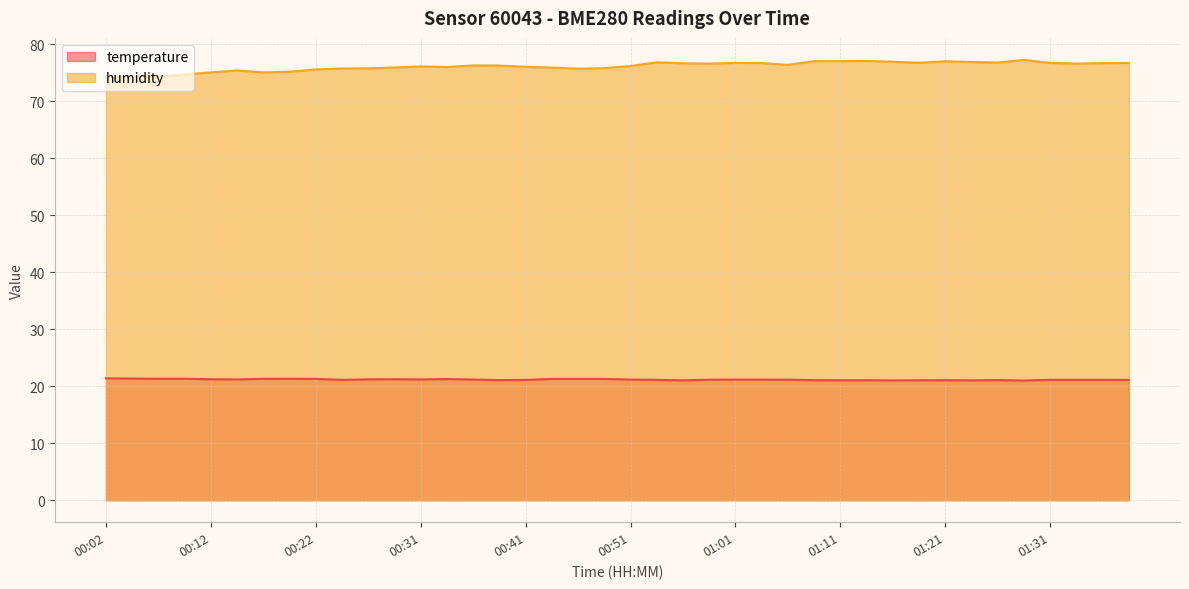

Reading right to left, list all the values displayed in this chart.

temperature: 01:39=21.1	01:36=21.1	01:34=21.1	01:31=21.1	01:29=21.0	01:26=21.1	01:24=21.0	01:21=21.1	01:18=21.0	01:16=21.0	01:13=21.1	01:11=21.1	01:08=21.1	01:06=21.1	01:04=21.2	01:01=21.2	00:59=21.1	00:56=21.0	00:54=21.1	00:51=21.2	00:49=21.3	00:46=21.3	00:44=21.3	00:41=21.1	00:39=21.1	00:36=21.2	00:34=21.3	00:31=21.2	00:29=21.2	00:27=21.2	00:24=21.1	00:22=21.3	00:19=21.3	00:17=21.3	00:14=21.2	00:12=21.2	00:09=21.3	00:07=21.3	00:04=21.4	00:02=21.4
humidity: 01:39=76.7	01:36=76.7	01:34=76.6	01:31=76.8	01:29=77.3	01:26=76.8	01:24=76.9	01:21=77.0	01:18=76.8	01:16=77.0	01:13=77.1	01:11=77.1	01:08=77.0	01:06=76.4	01:04=76.7	01:01=76.8	00:59=76.6	00:56=76.7	00:54=76.9	00:51=76.2	00:49=75.8	00:46=75.7	00:44=75.9	00:41=76.1	00:39=76.3	00:36=76.3	00:34=76.0	00:31=76.1	00:29=76.0	00:27=75.8	00:24=75.8	00:22=75.6	00:19=75.2	00:17=75.1	00:14=75.4	00:12=75.1	00:09=74.7	00:07=74.3	00:04=74.5	00:02=74.3